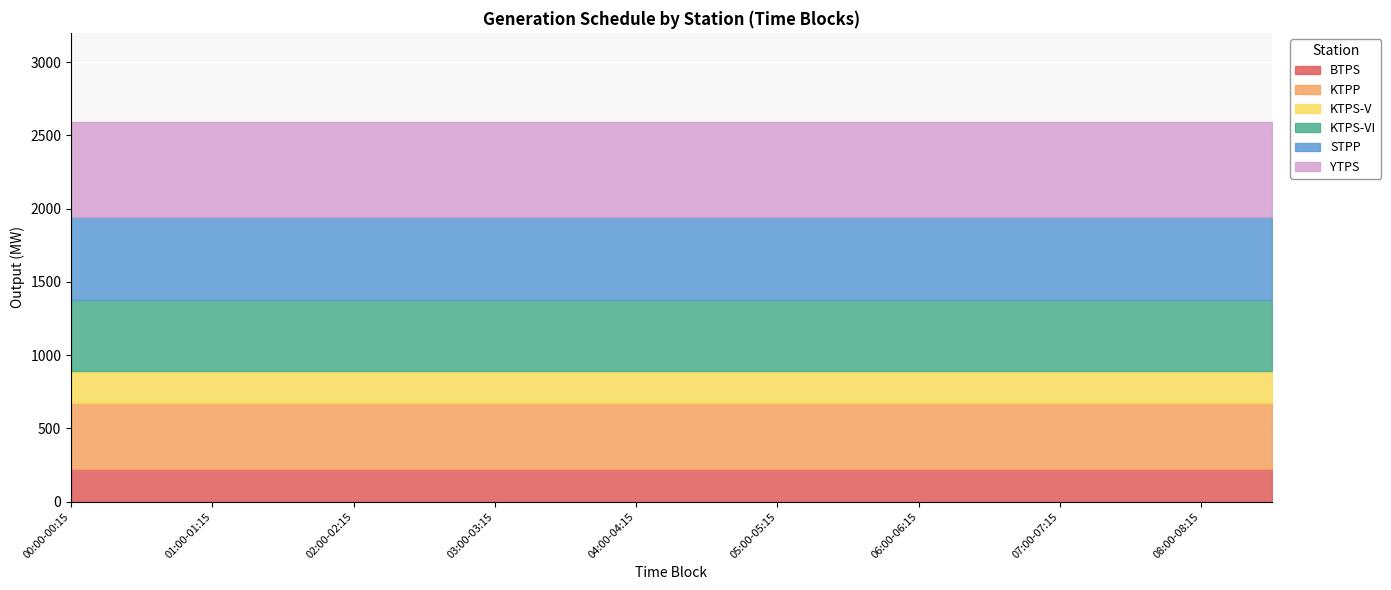

What is the label of the 13th point from the right?

05:30-05:45